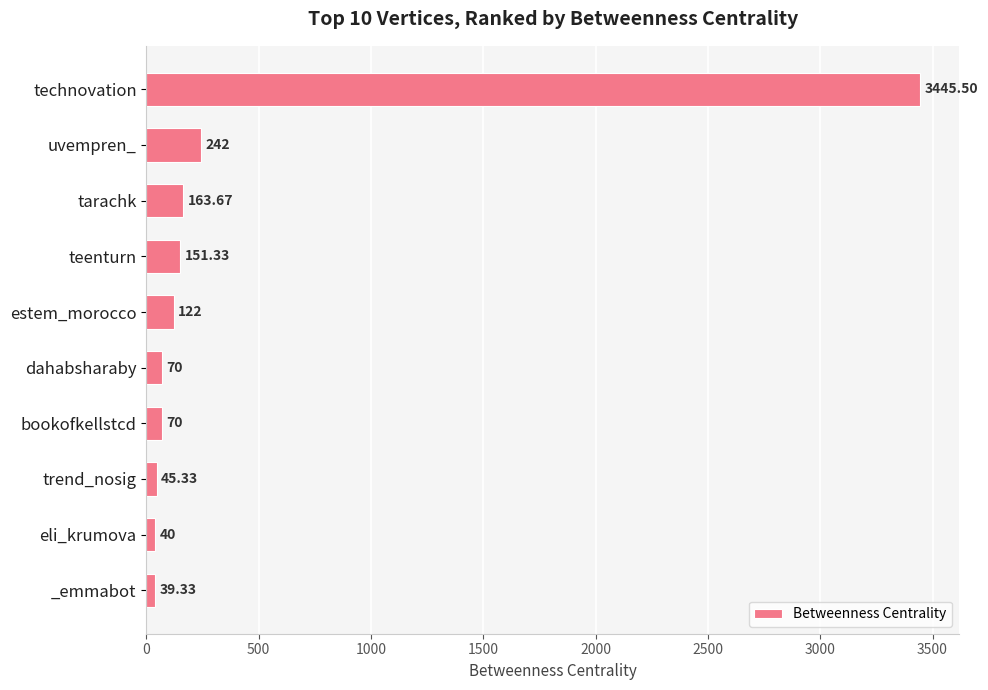

How many bars are there in total?

10